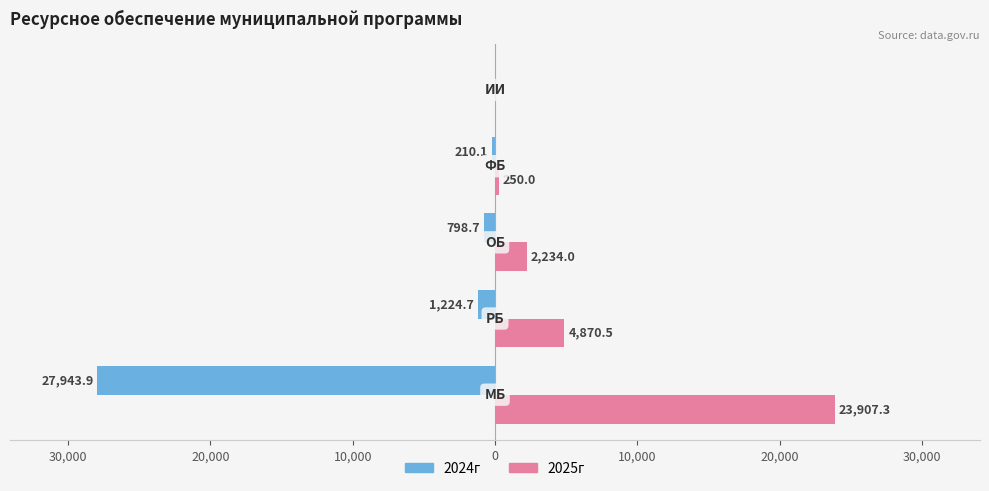

What are all the series names shown in the legend?

2024г, 2025г